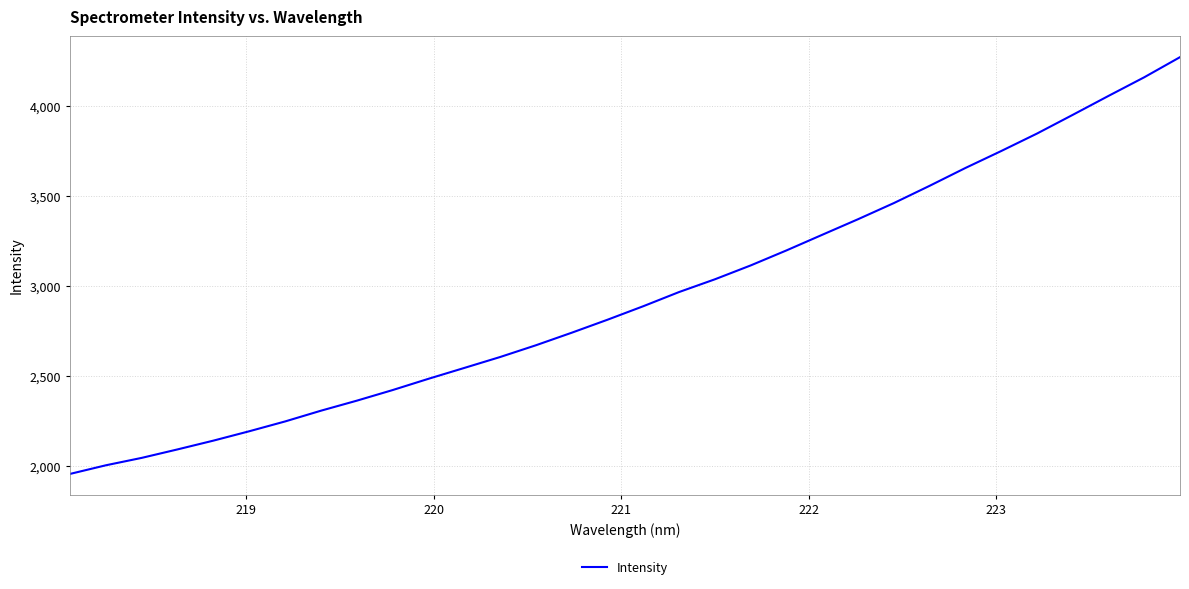

What is the difference between the maximum and minimum values?

2315.0